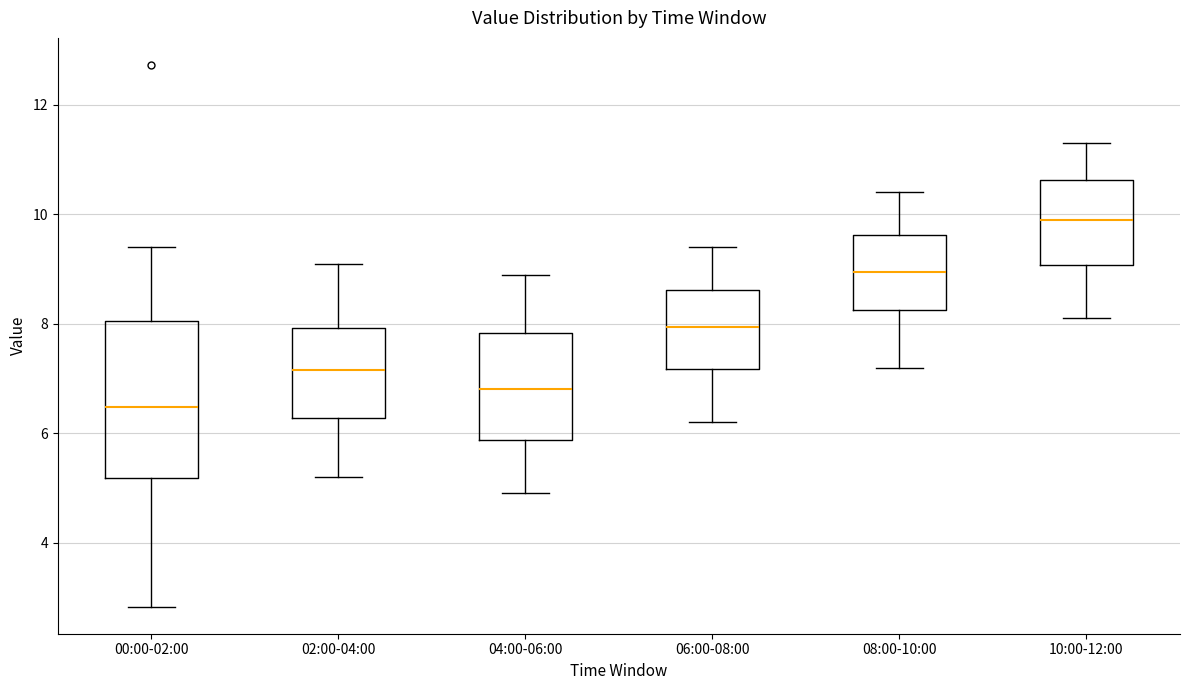

Reading left to right, read every box against the y-axis: the position of its median line, the range the box covers, and the ends of its whiskers. The values are not printed on the chart, so give them approximately, as read against the axis.

00:00-02:00: median 6.4, box 5.2 to 8.0, whiskers 2.8 to 9.4
02:00-04:00: median 7.2, box 6.2 to 8.0, whiskers 5.2 to 9.2
04:00-06:00: median 6.8, box 5.8 to 7.8, whiskers 5.0 to 9.0
06:00-08:00: median 8.0, box 7.2 to 8.6, whiskers 6.2 to 9.4
08:00-10:00: median 9.0, box 8.2 to 9.6, whiskers 7.2 to 10.4
10:00-12:00: median 10.0, box 9.0 to 10.6, whiskers 8.2 to 11.4